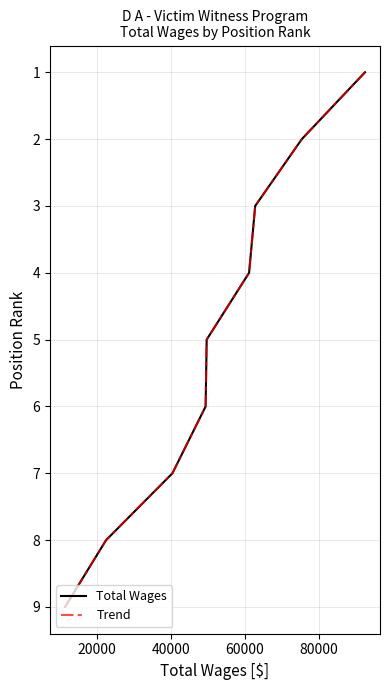

Count the number of data series in this chart.

2